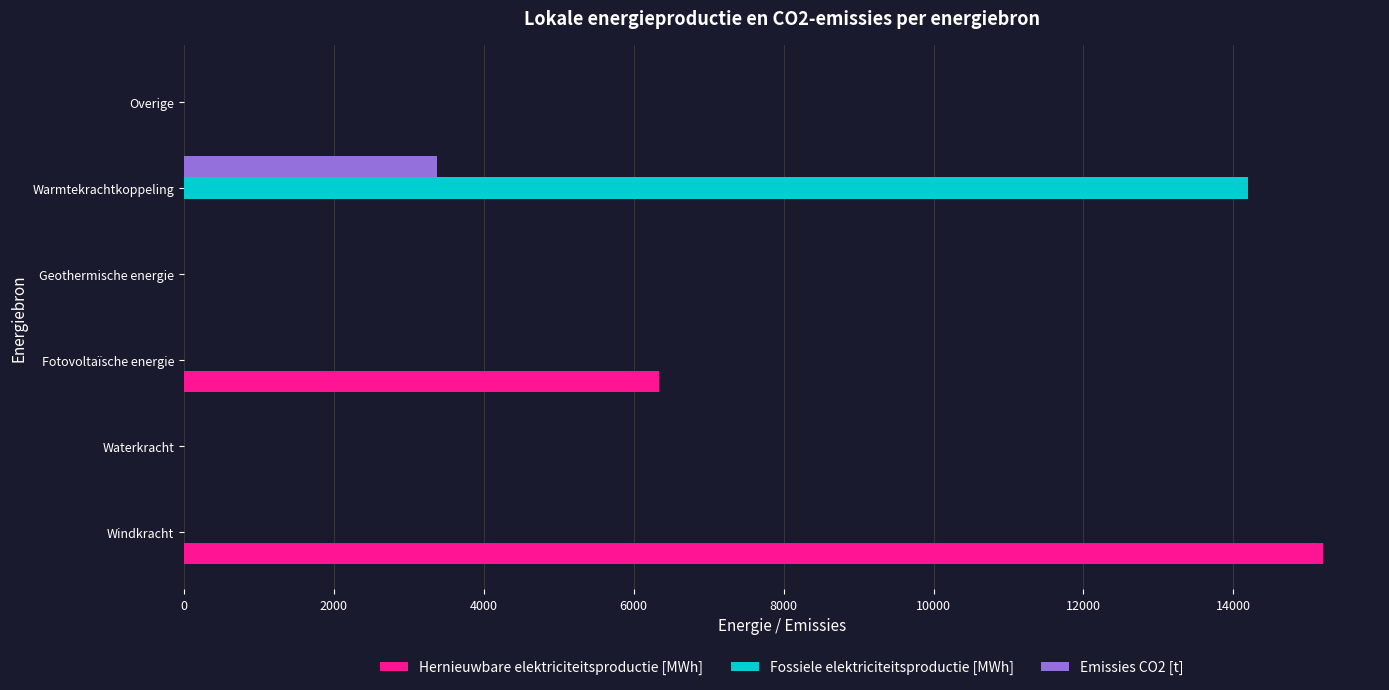

What is the maximum value for Fossiele elektriciteitsproductie [MWh]?

14199.8